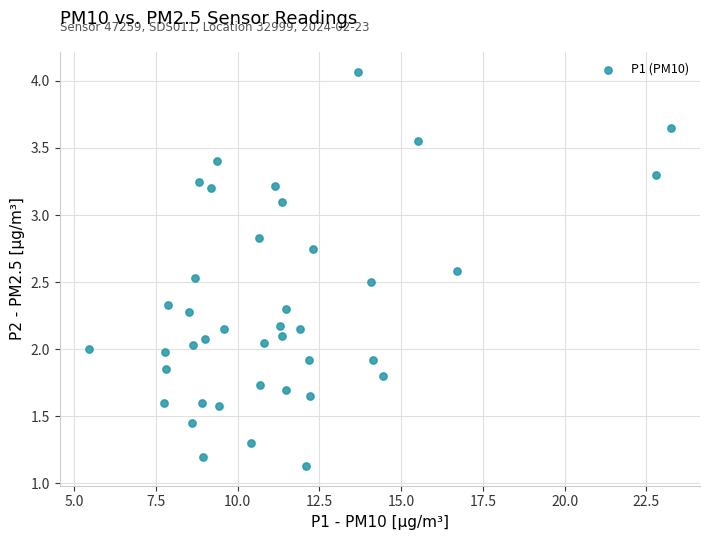

What is the range of Y values (max minus min)?

2.9